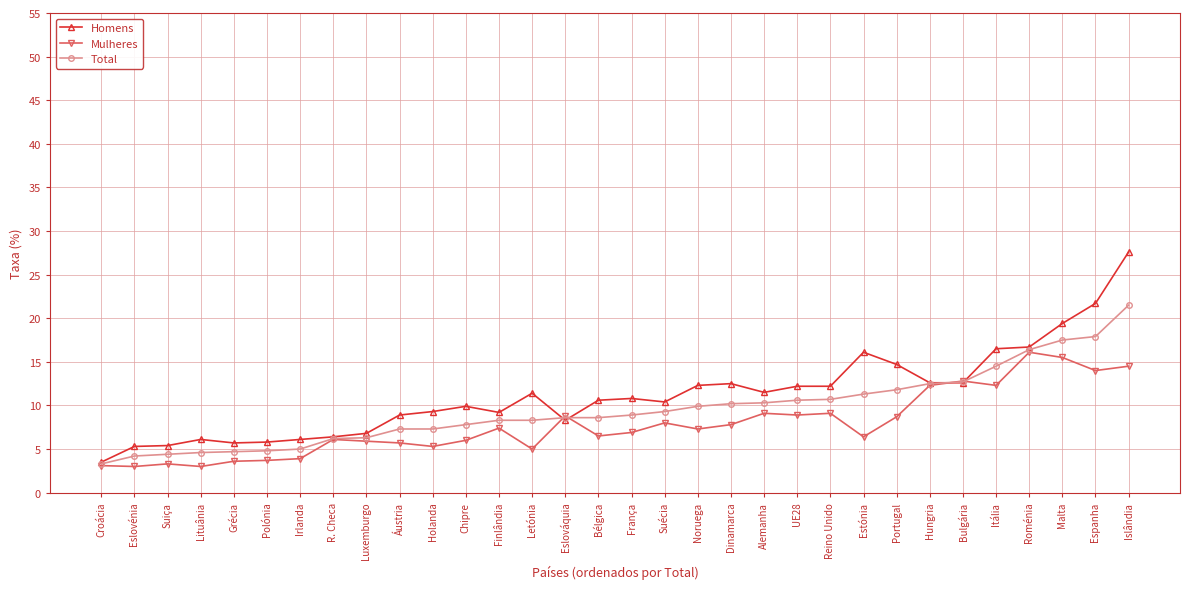

How many data points does each series have?

32